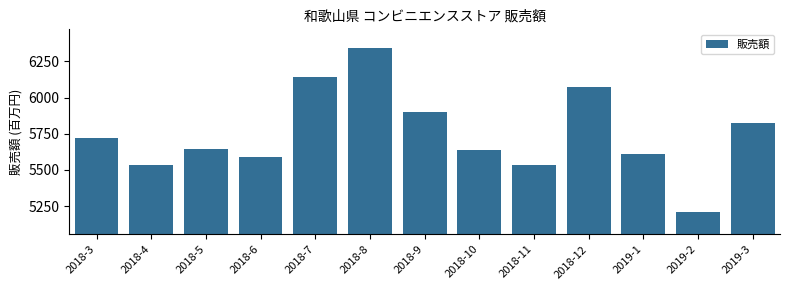

What is the value of the 13th bar from the left?

5827